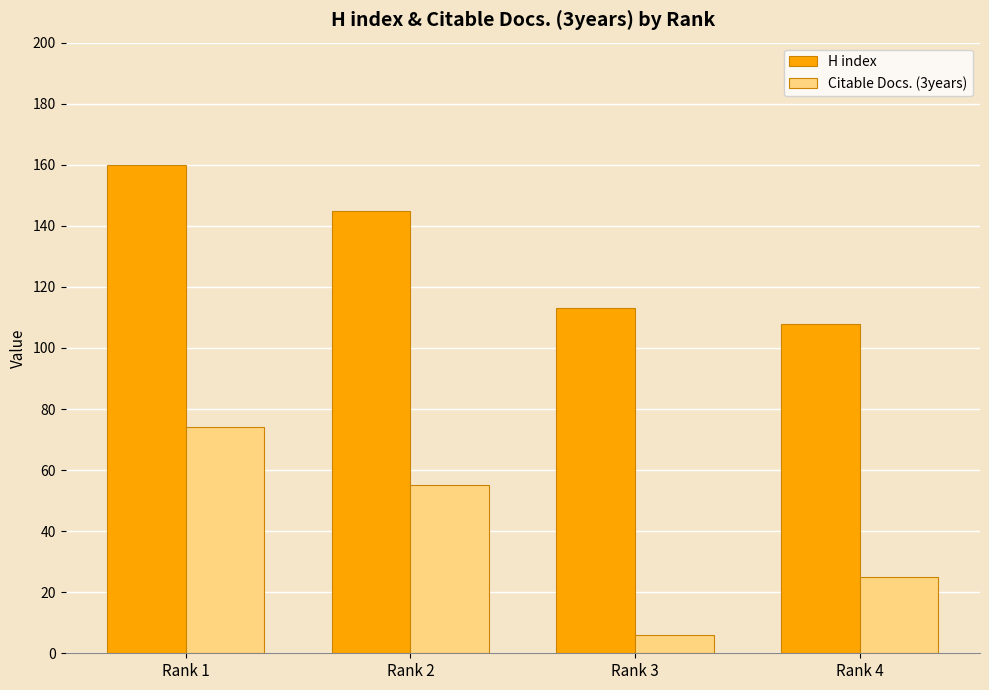

Between Rank 2 and Rank 4, which series saw the biggest shift?

H index